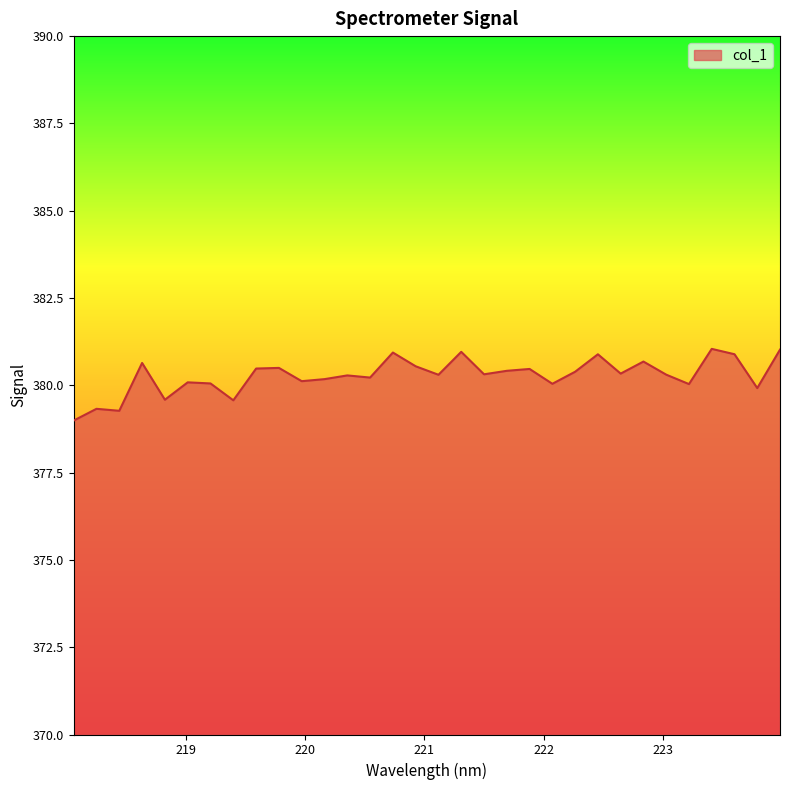

What is the minimum value shown in the chart?

379.0